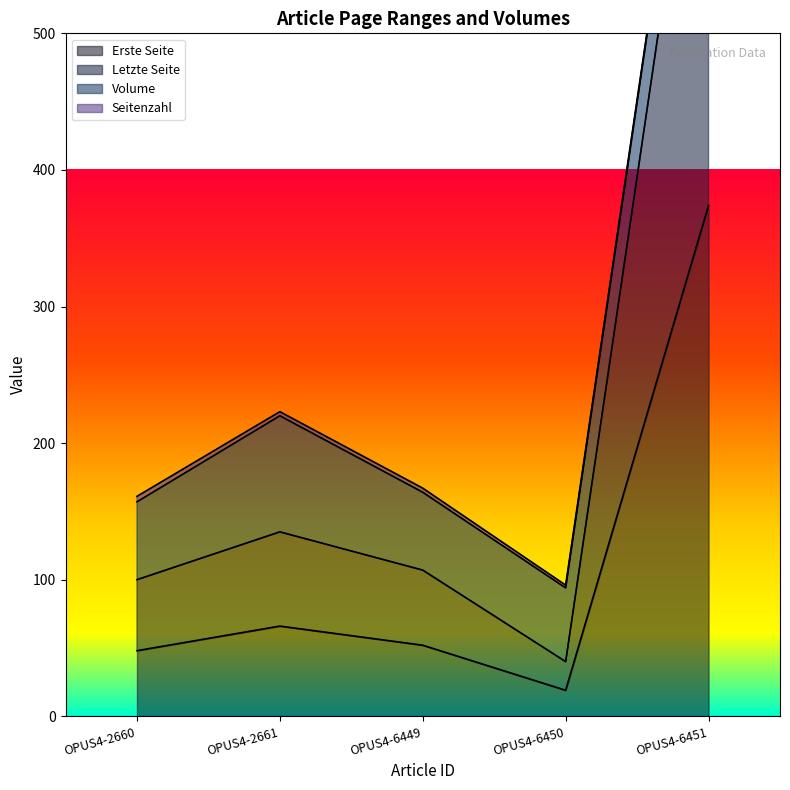

The value of Erste Seite at OPUS4-6449 is 52. True or false?

True